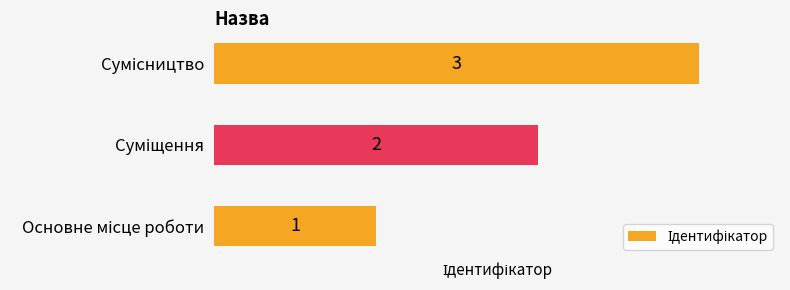

What is the greatest value displayed?

3